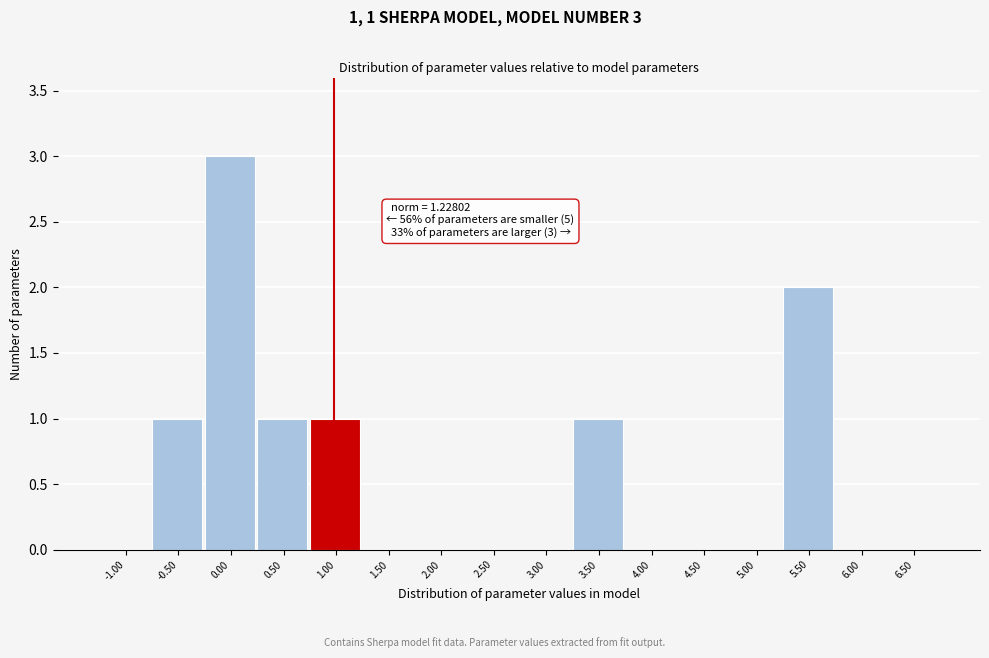

Reading right to left, what are all the values shown in this chart?

6.50=0	6.00=0	5.50=2	5.00=0	4.50=0	4.00=0	3.50=1	3.00=0	2.50=0	2.00=0	1.50=0	1.00=1	0.50=1	0.00=3	-0.50=1	-1.00=0